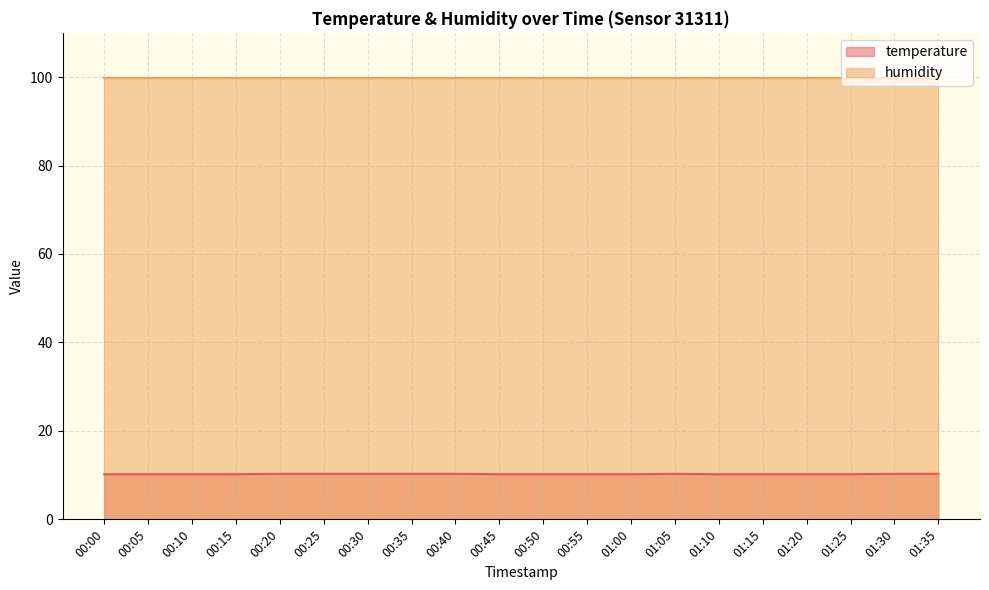

What is the difference between the second highest and second lowest values?

0.1